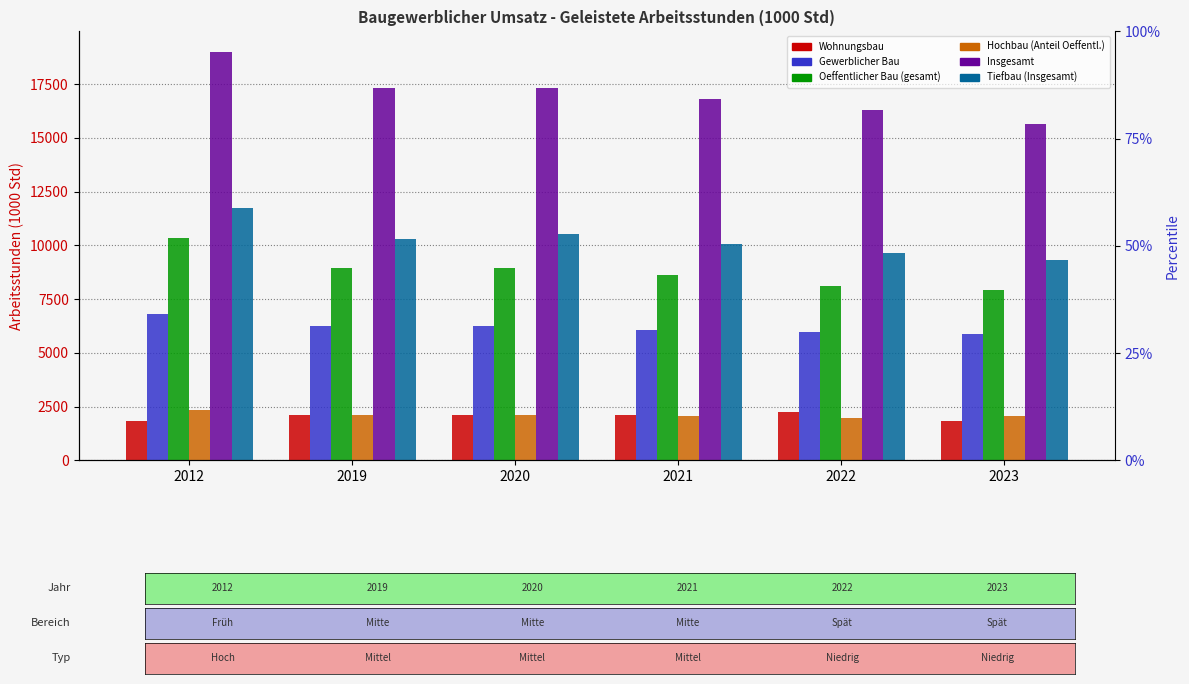

At 2020, list the series in order from largest to smallest.

Insgesamt, Tiefbau (Insgesamt), Oeffentlicher Bau (gesamt), Gewerblicher Bau, Wohnungsbau, Hochbau (Anteil Oeffentl.)